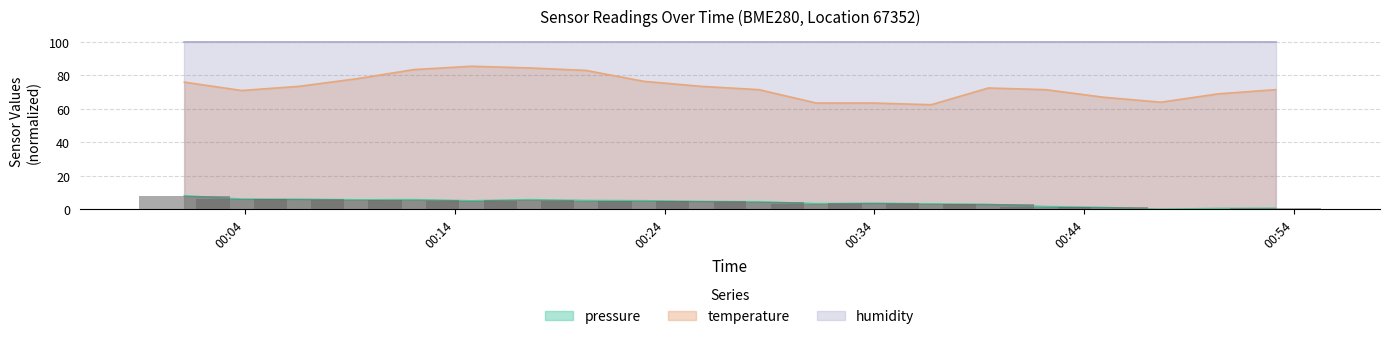

What is the difference between the maximum and minimum values in the pressure series?

8.1